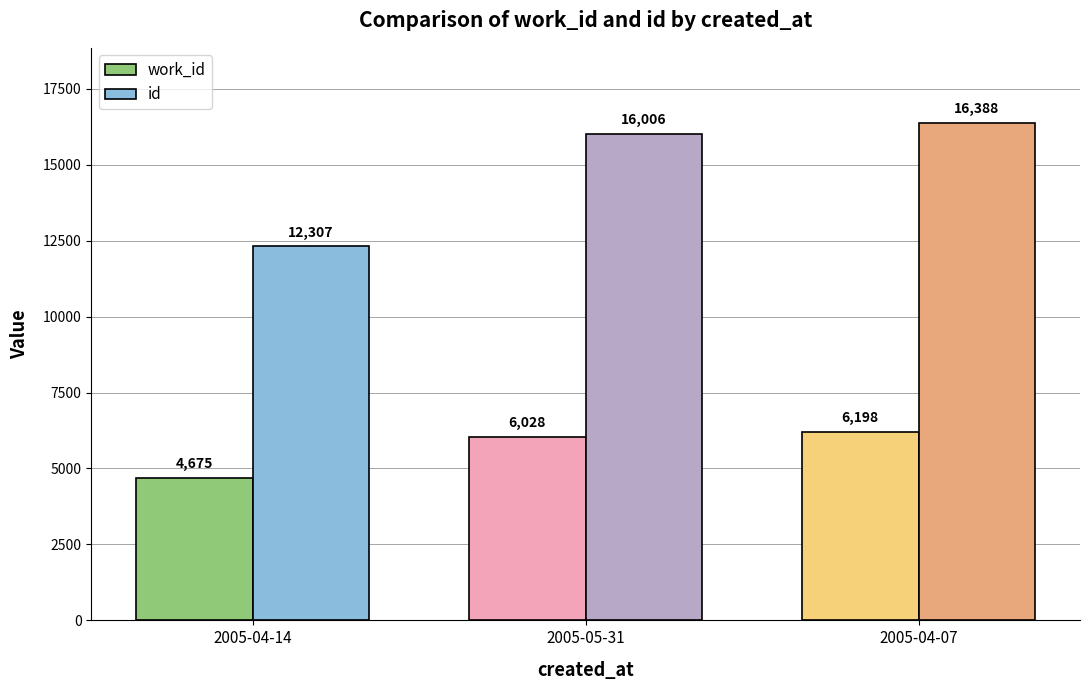

Rank the series by their maximum value, from highest to lowest.

id, work_id